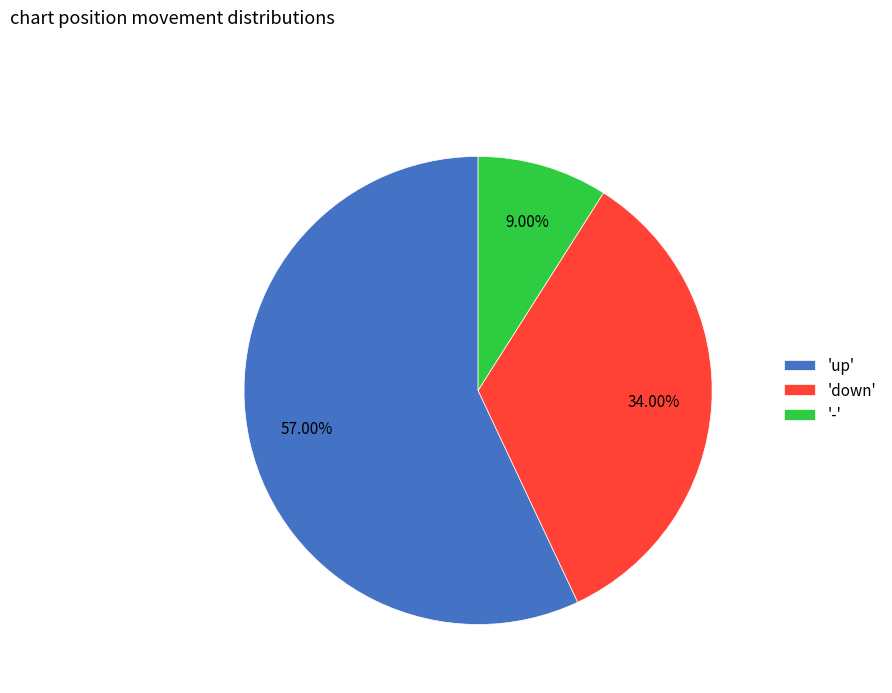

Approximately how many times larger is the value at 'up' compared to 'down'?

1.7